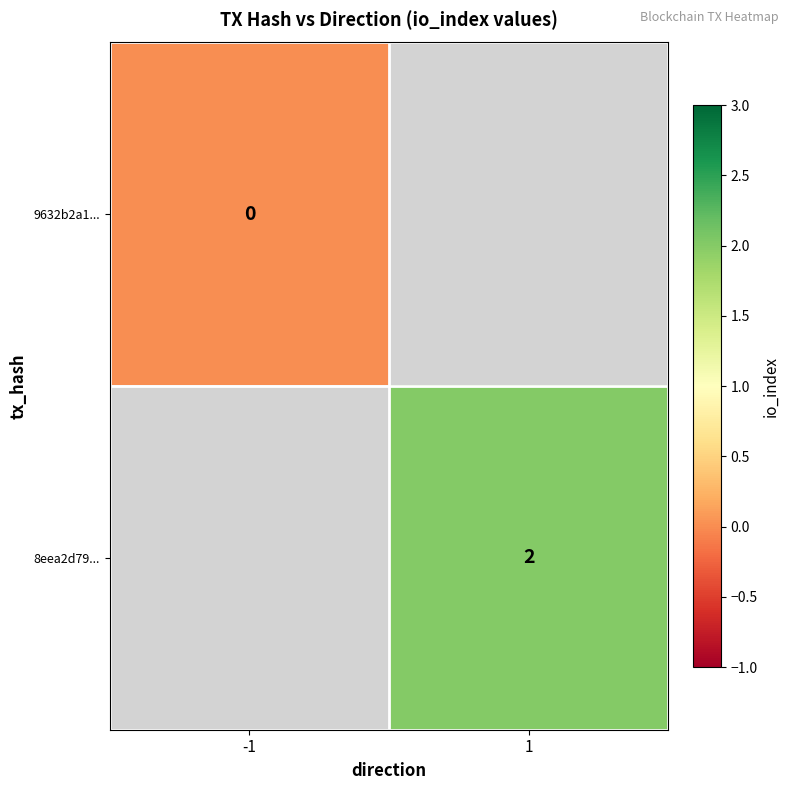

Which category has the highest value across all series?

1